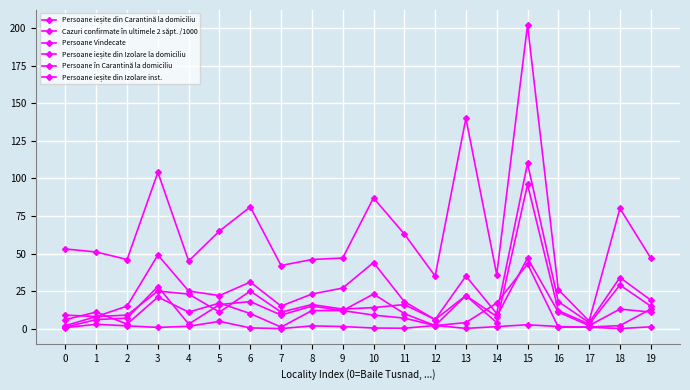

Is it true that Persoane în Carantină la domiciliu equals 4.0 at 13?

True